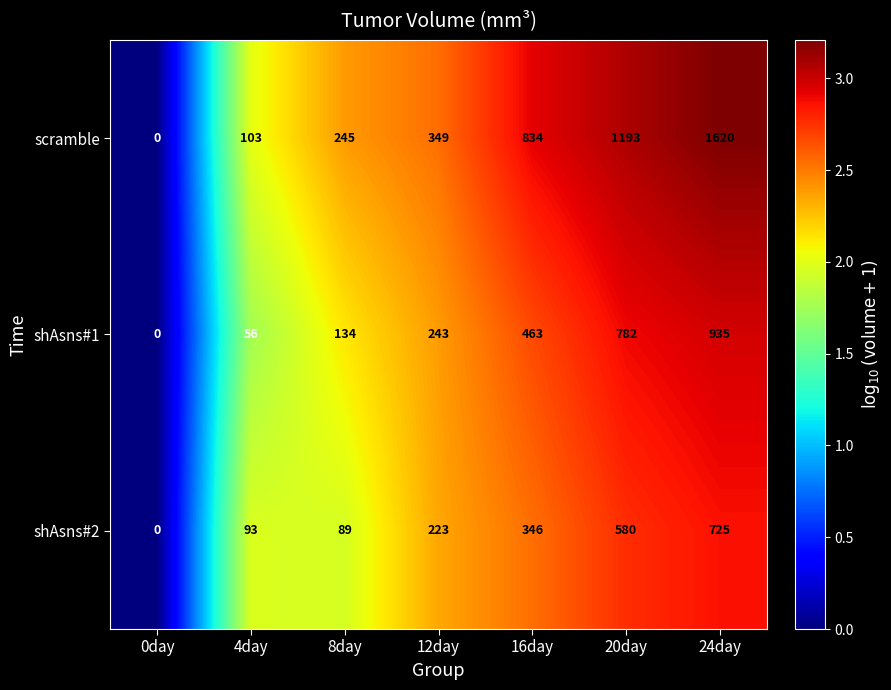

Reading left to right, extract all data points from this chart.

scramble: 0day=0	4day=103	8day=245	12day=349	16day=834	20day=1193	24day=1620
shAsns#1: 0day=0	4day=56	8day=134	12day=243	16day=463	20day=782	24day=935
shAsns#2: 0day=0	4day=93	8day=89	12day=223	16day=346	20day=580	24day=725